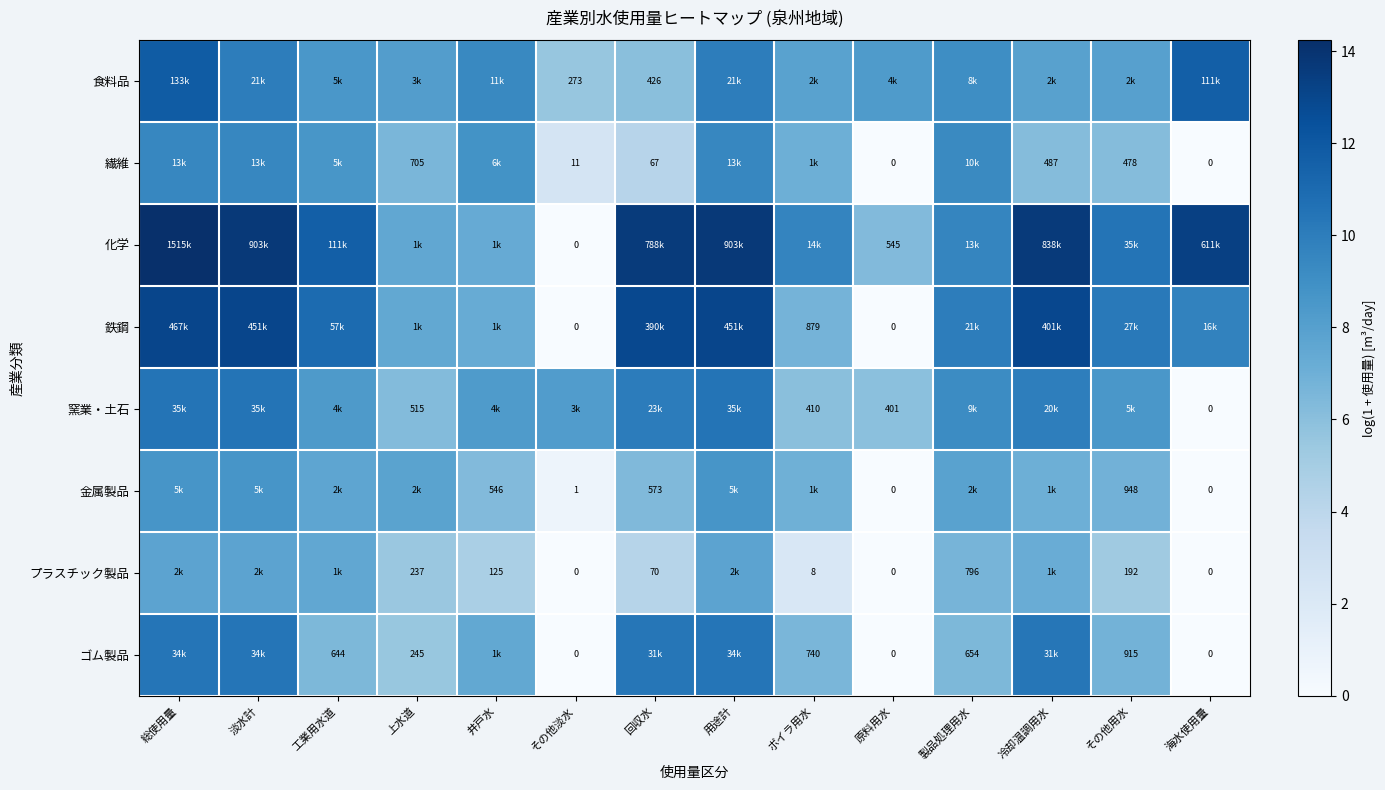

Rank the series at 工業用水道 from lowest to highest value.

ゴム製品, プラスチック製品, 金属製品, 窯業・土石, 食料品, 繊維, 鉄鋼, 化学